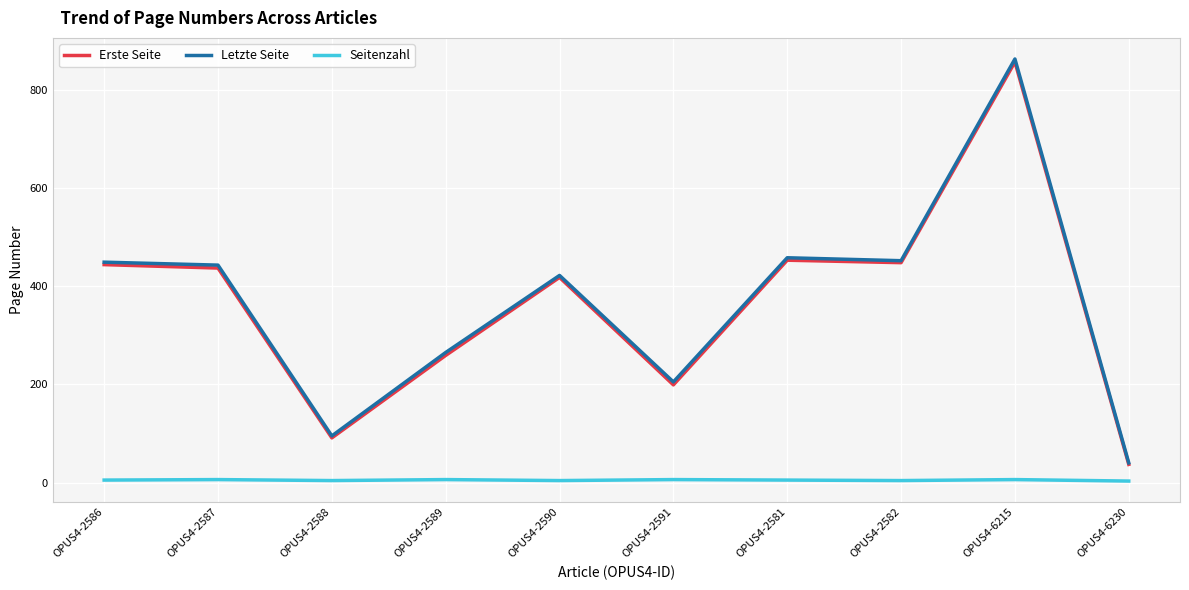

Does the chart have visible grid lines?

Yes